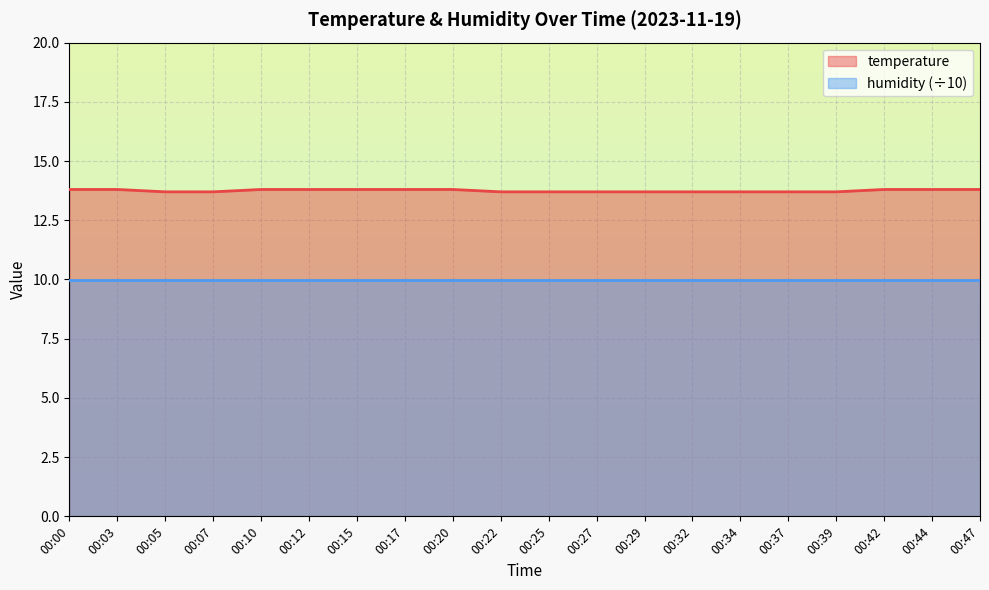

List the labels in order of value, smallest first.

00:05, 00:07, 00:22, 00:25, 00:27, 00:29, 00:32, 00:34, 00:37, 00:39, 00:00, 00:03, 00:10, 00:12, 00:15, 00:17, 00:20, 00:42, 00:44, 00:47